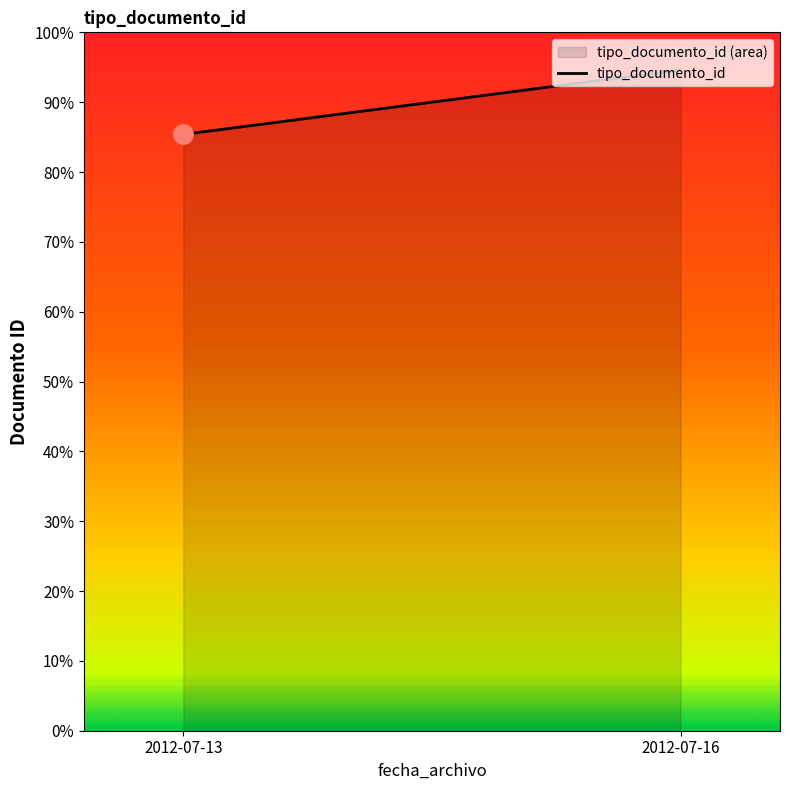

List the labels in order of value, smallest first.

2012-07-13, 2012-07-16